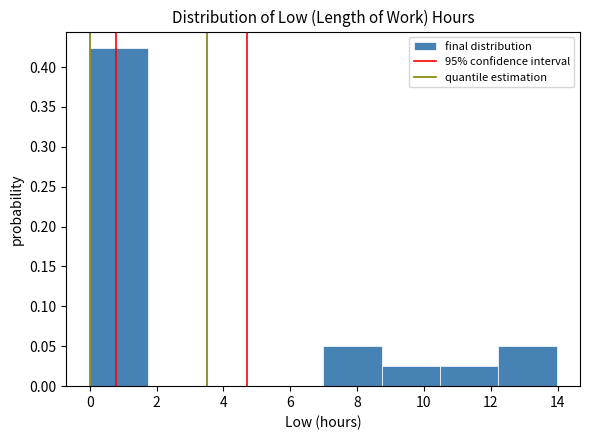

Reading left to right, list every bar in this chart as the range it spans on the x-axis followed by its height. Neither the bar edges nor the heights are printed on the chart, so give them approximately, as read against the axes.

0.0 to 1.8: 0.425
1.8 to 3.4: 0
3.4 to 5.2: 0
5.2 to 7.0: 0
7.0 to 8.8: 0.050
8.8 to 10.4: 0.025
10.4 to 12.2: 0.025
12.2 to 14.0: 0.050